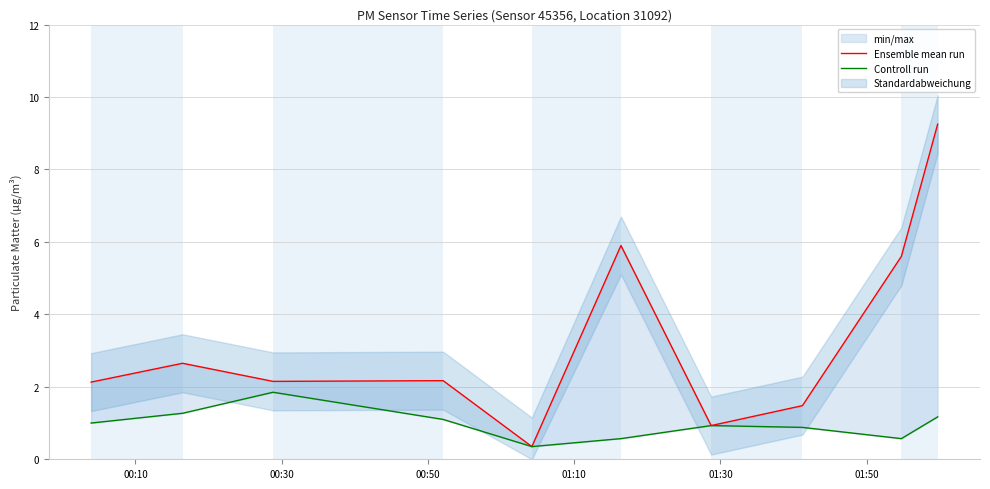

The value of Controll run at 00:30 is 0.5. True or false?

False